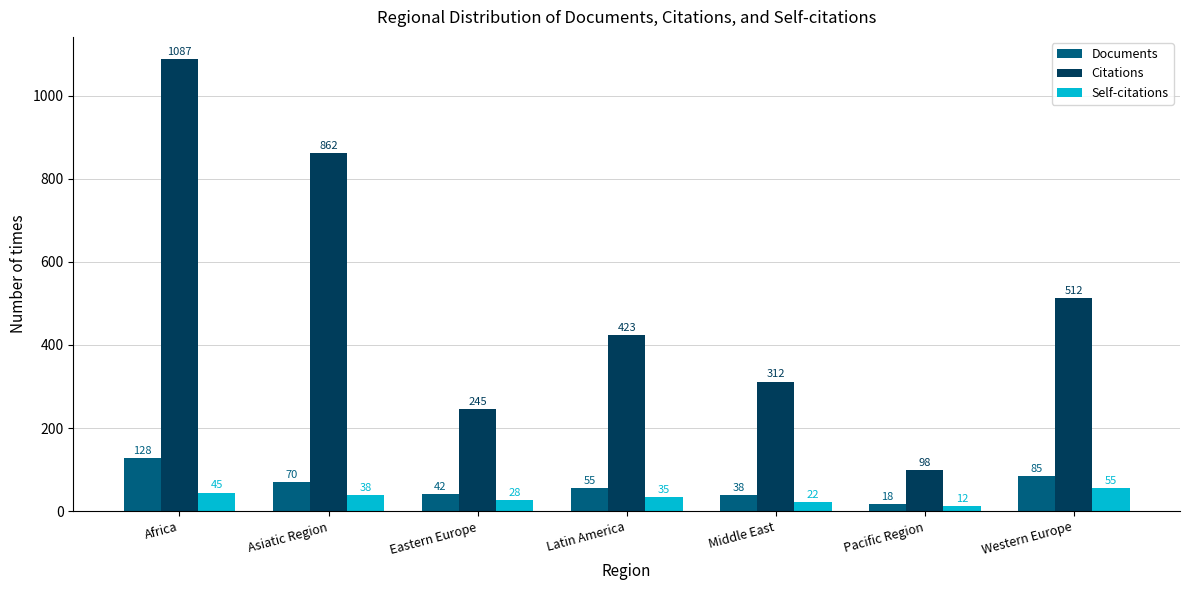

Reading left to right, what are all the values shown in this chart?

Documents: 128	70	42	55	38	18	85
Citations: 1087	862	245	423	312	98	512
Self-citations: 45	38	28	35	22	12	55